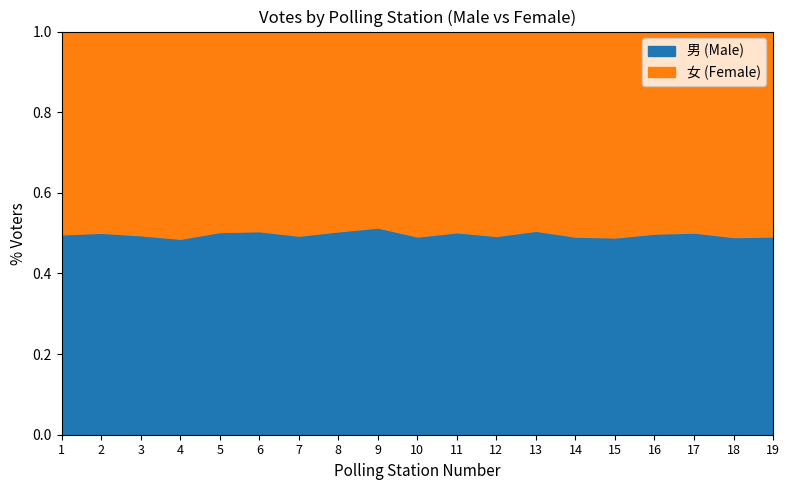

What is the total value across all series at 2?

1.0